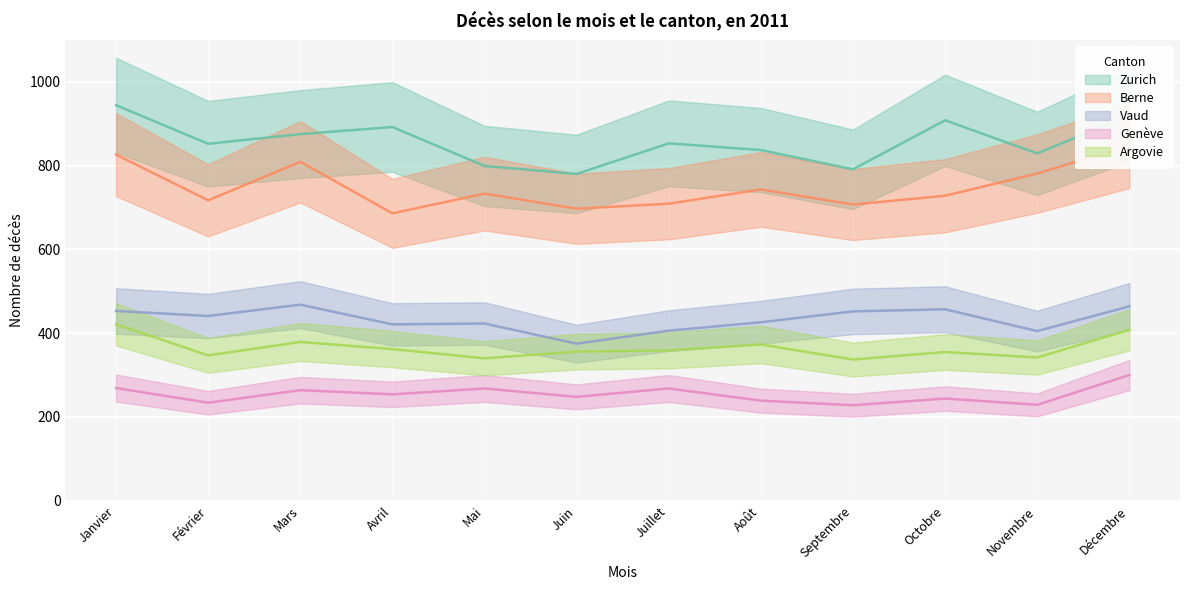

Does the chart display data point markers on the line(s)?

No